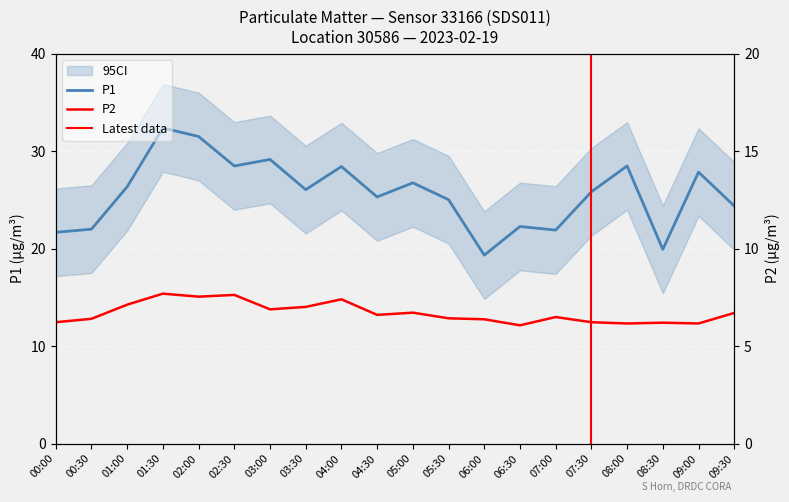

Where does the P2 series first go above 13?

01:00